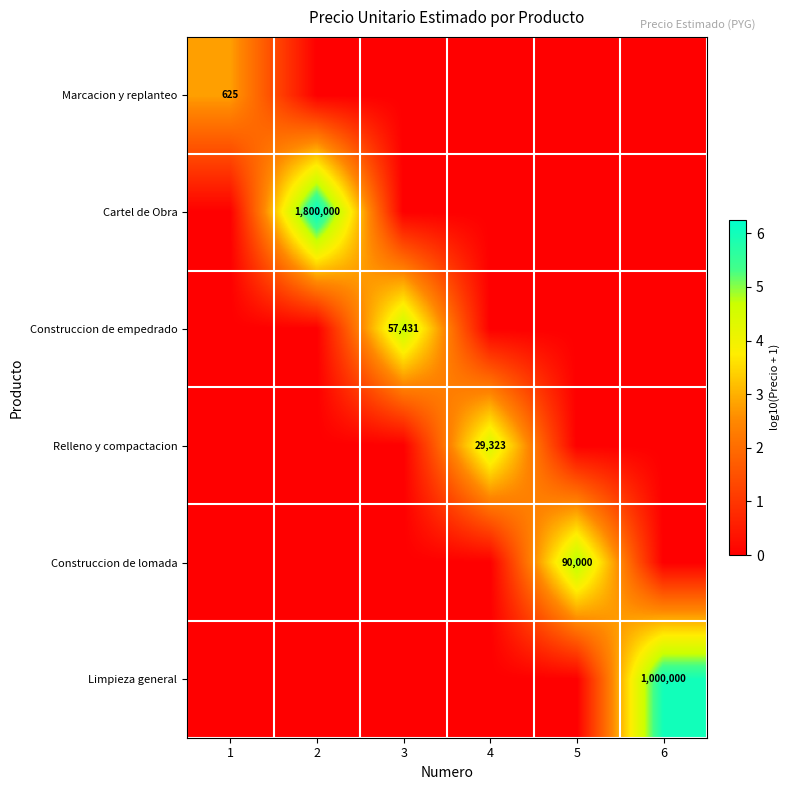

True or false: Relleno y compactacion has a value of 29323 at 4.

True